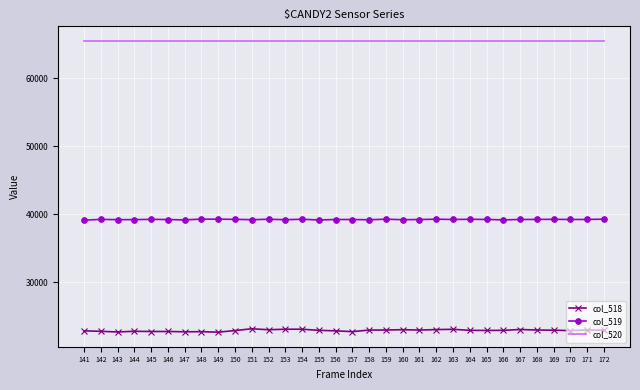

True or false: col_518 and col_519 intersect in this chart.

False